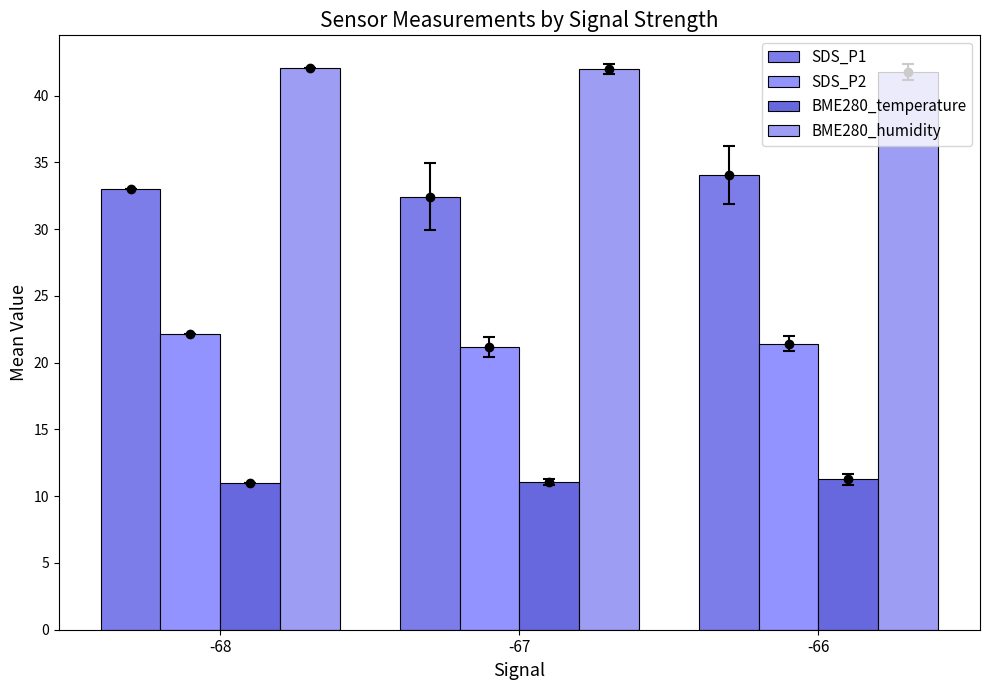

What is the maximum value for SDS_P2?

22.2